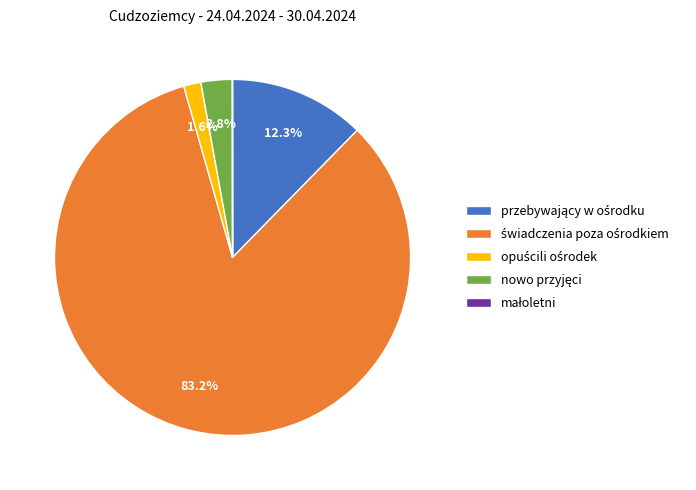

Is there any slice that represents more than half of the pie?

Yes